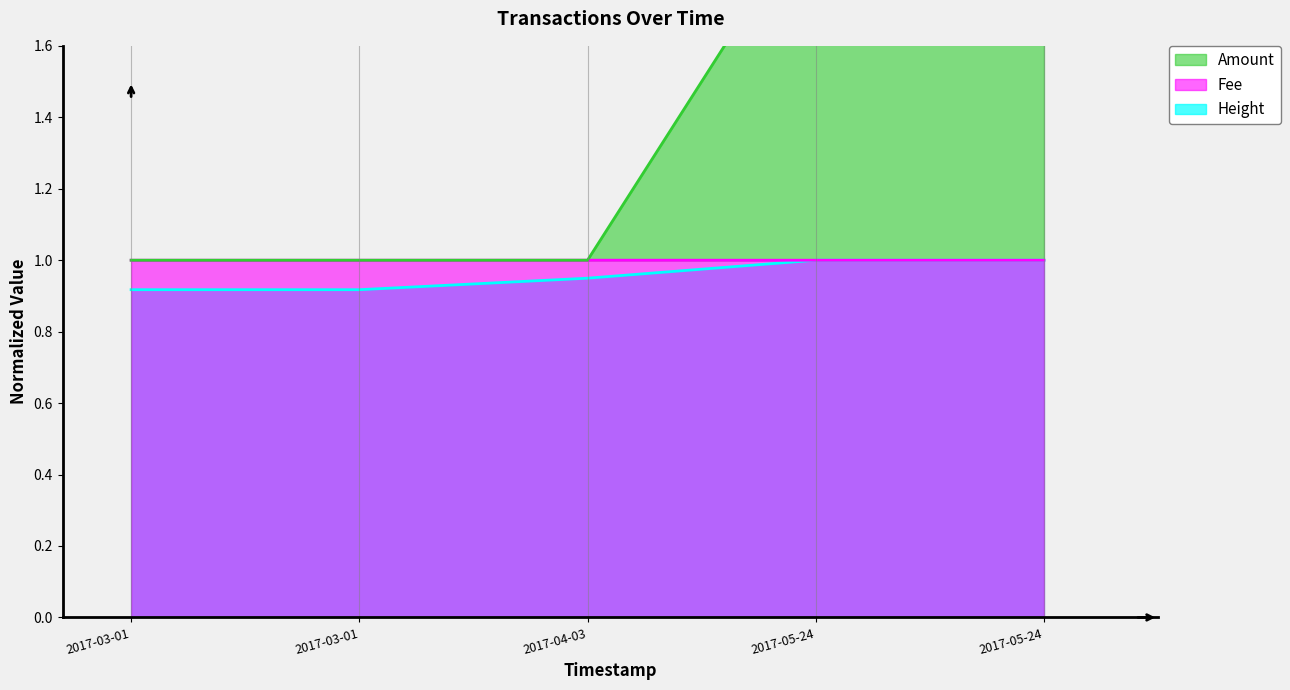

The value of Height at 2017-03-01 is 0.9. True or false?

True